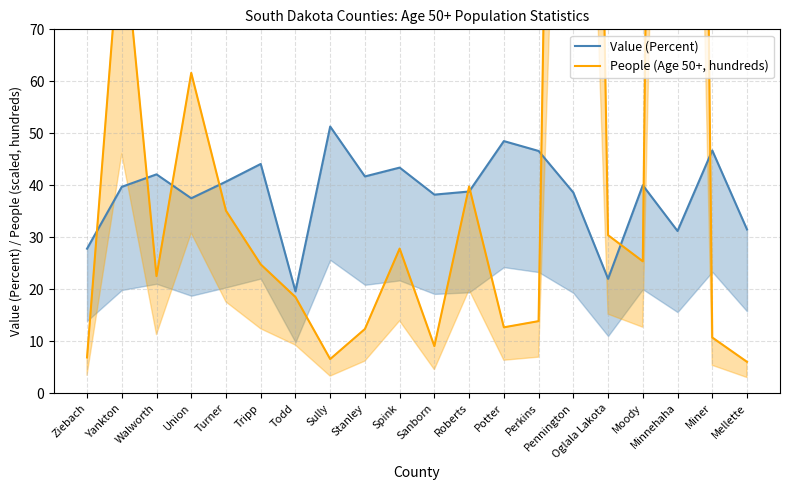

Is it true that Value (Percent) equals 38.6 at Pennington?

True